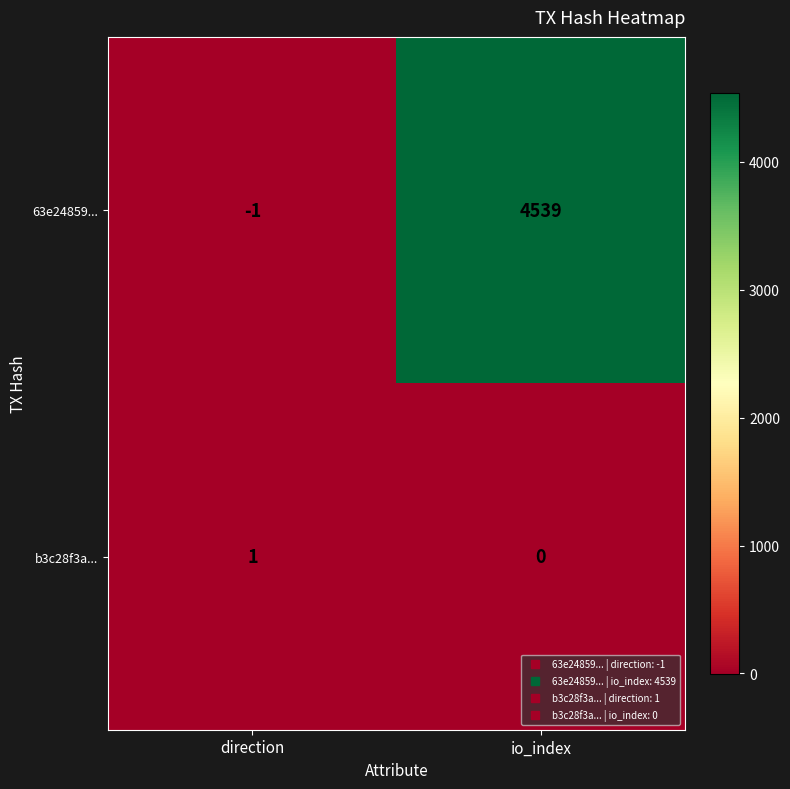

Rank the series at io_index from lowest to highest value.

b3c28f3a..., 63e24859...